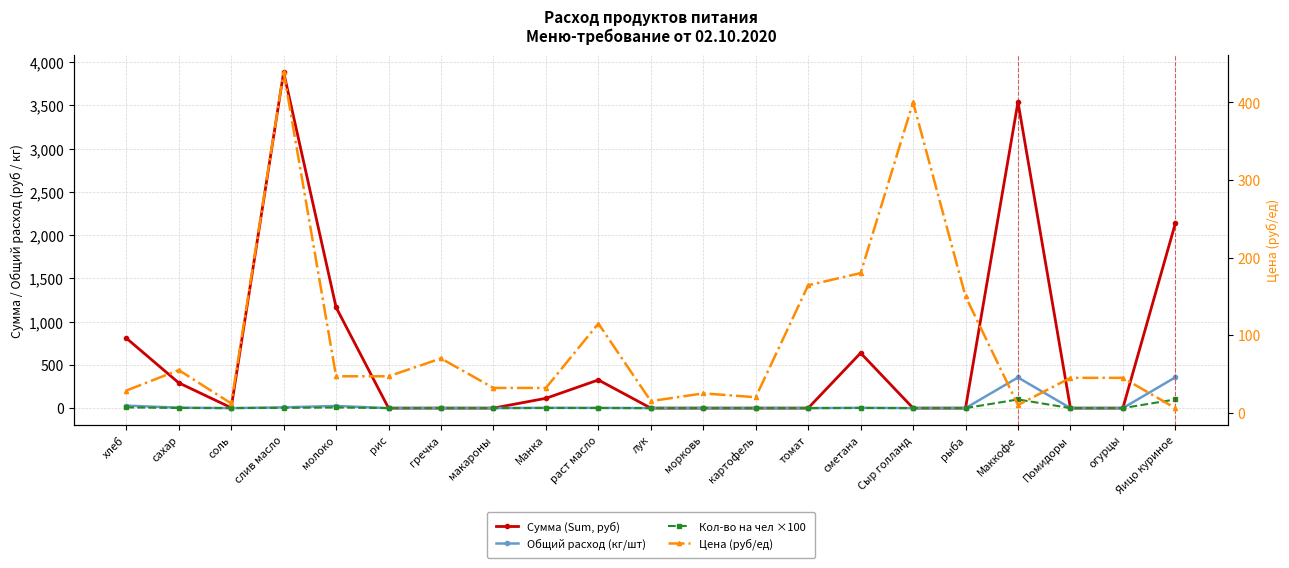

What is the sum of all Сумма (Sum, руб) values?

12906.4